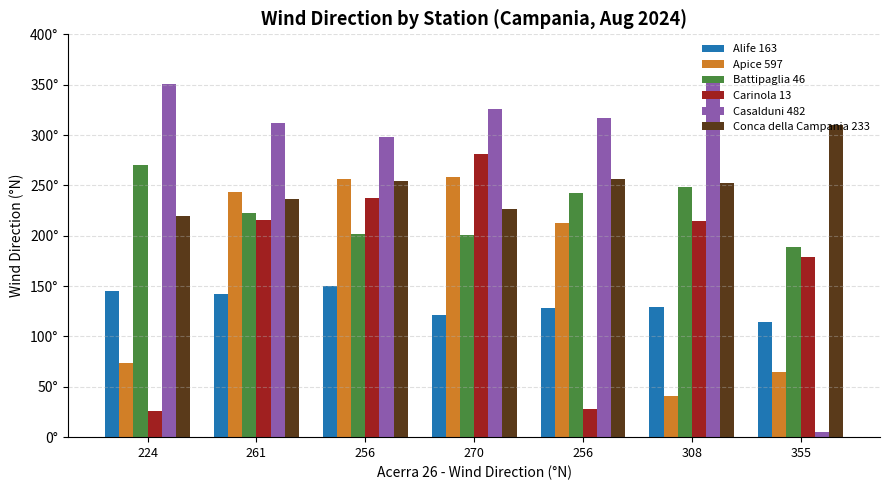

At which category is the sum across all series the highest?

270